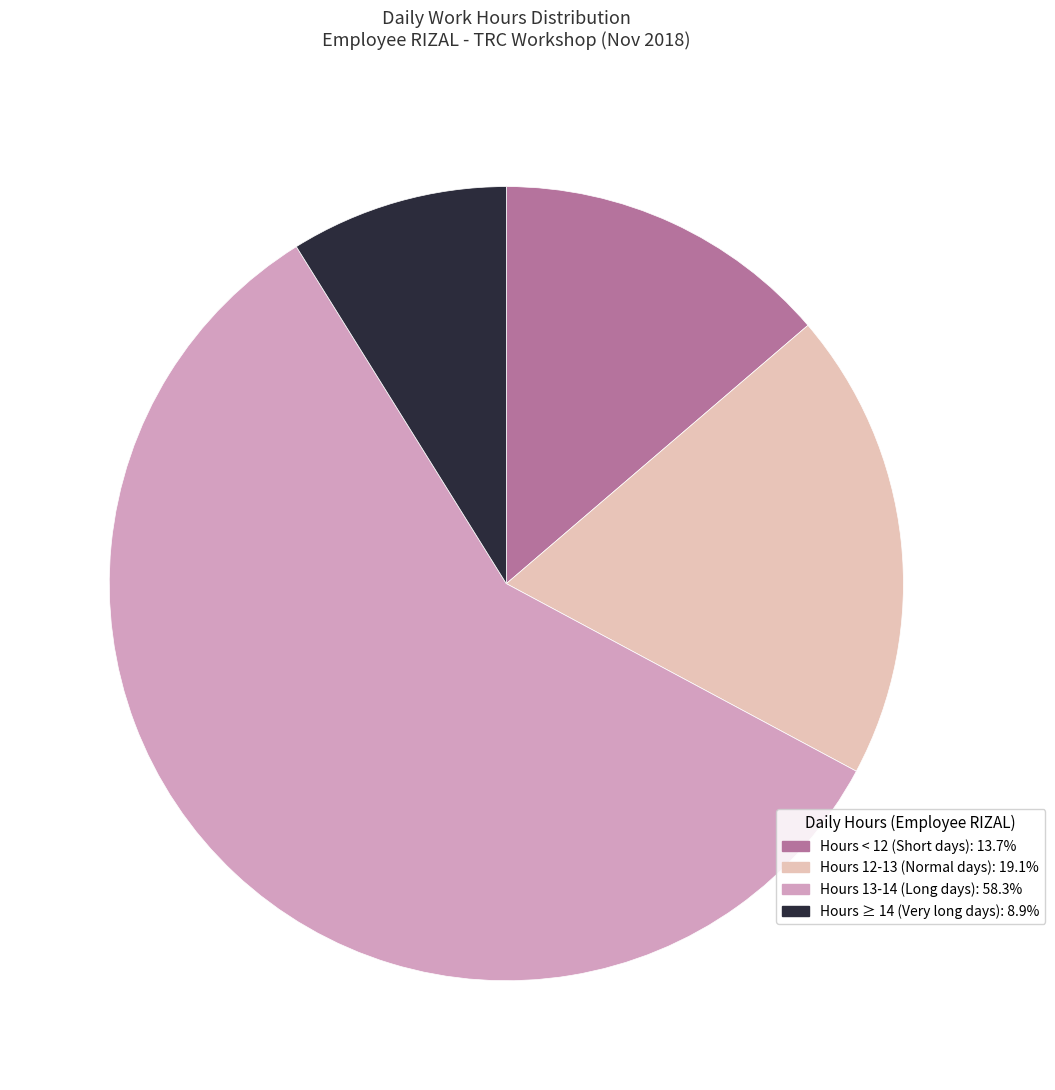

Is there a majority slice in this chart?

Yes